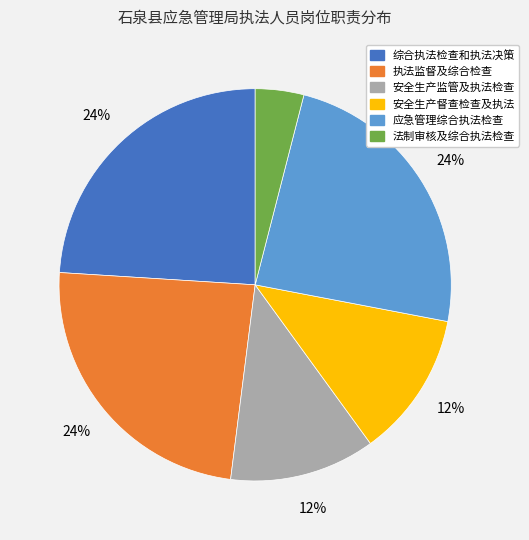

To the nearest percent, what is the difference between the 综合执法检查和执法决策 and 安全生产监管及执法检查 slice percentages?

12%